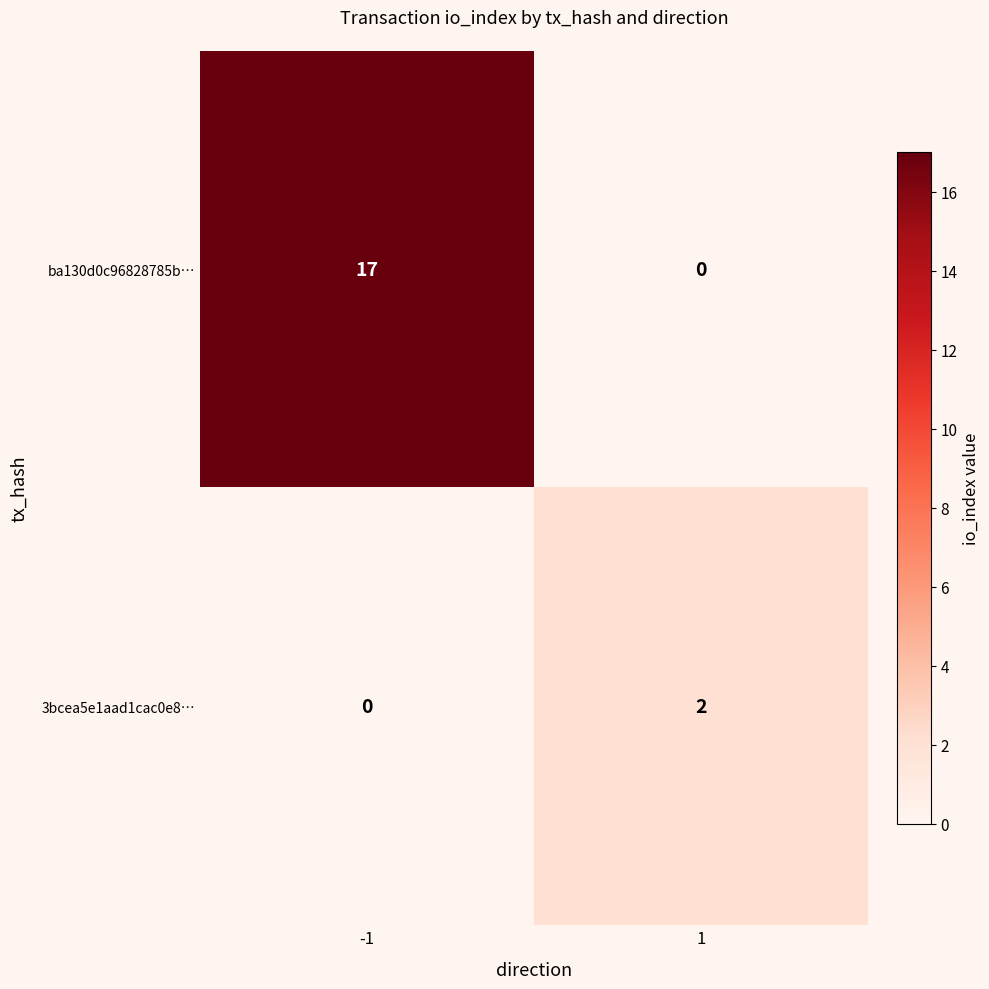

How many categories are shown in the chart?

2